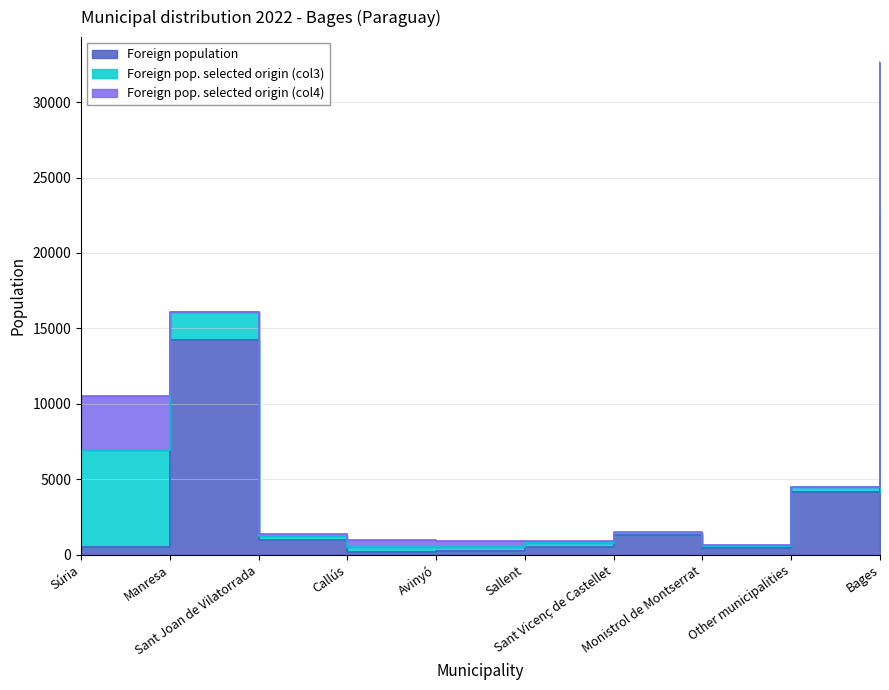

What is the sum of the Foreign population values at Avinyó and Callús?

412